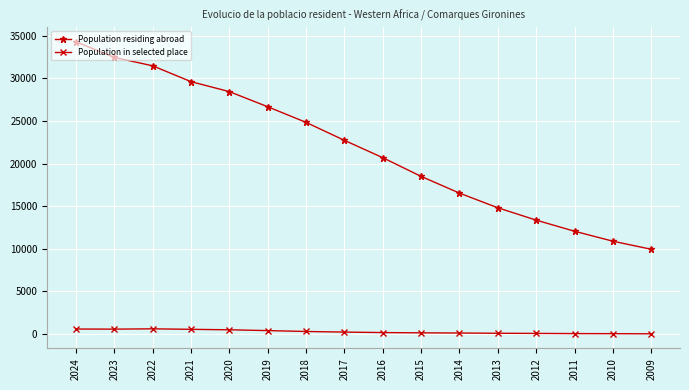

What is the value of the Population residing abroad point at the 5th from the left?

28429